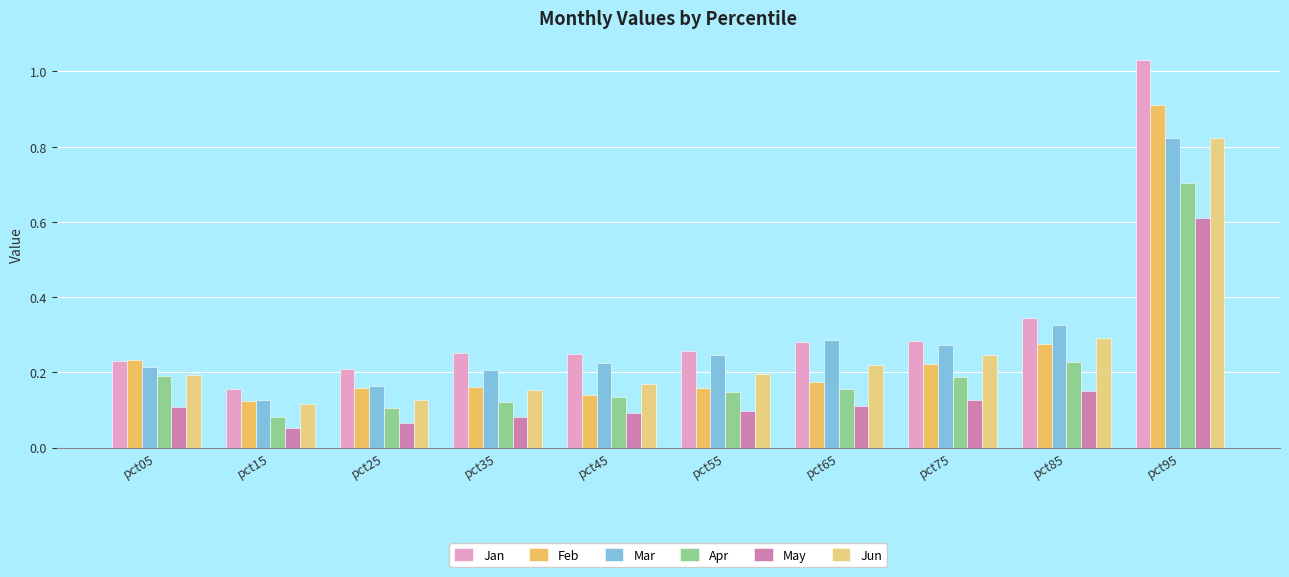

List the labels in order of Apr value, largest first.

pct95, pct85, pct05, pct75, pct65, pct55, pct45, pct35, pct25, pct15